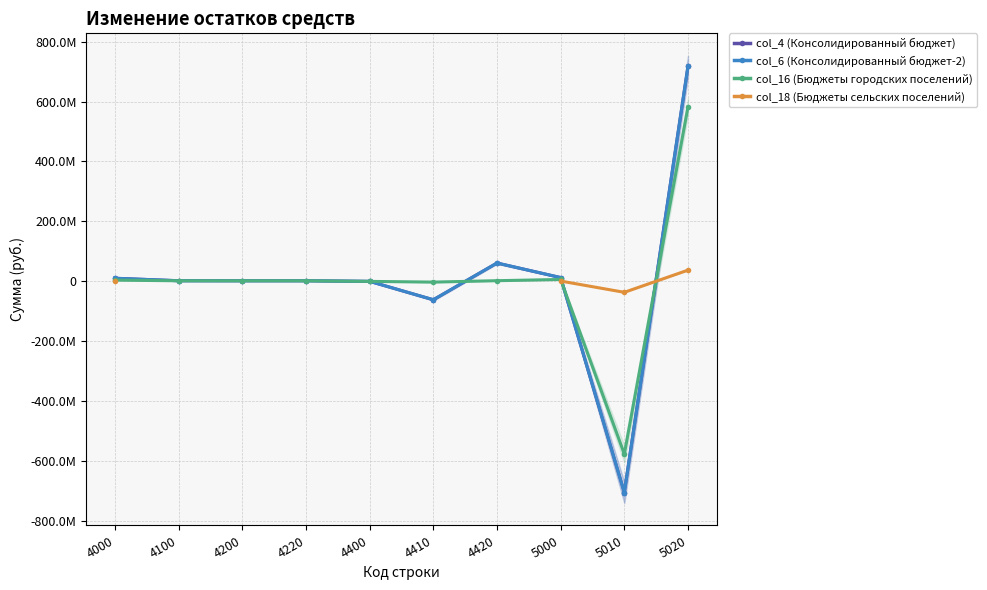

What are all the series names shown in the legend?

col_4 (Консолидированный бюджет), col_6 (Консолидированный бюджет-2), col_16 (Бюджеты городских поселений), col_18 (Бюджеты сельских поселений)